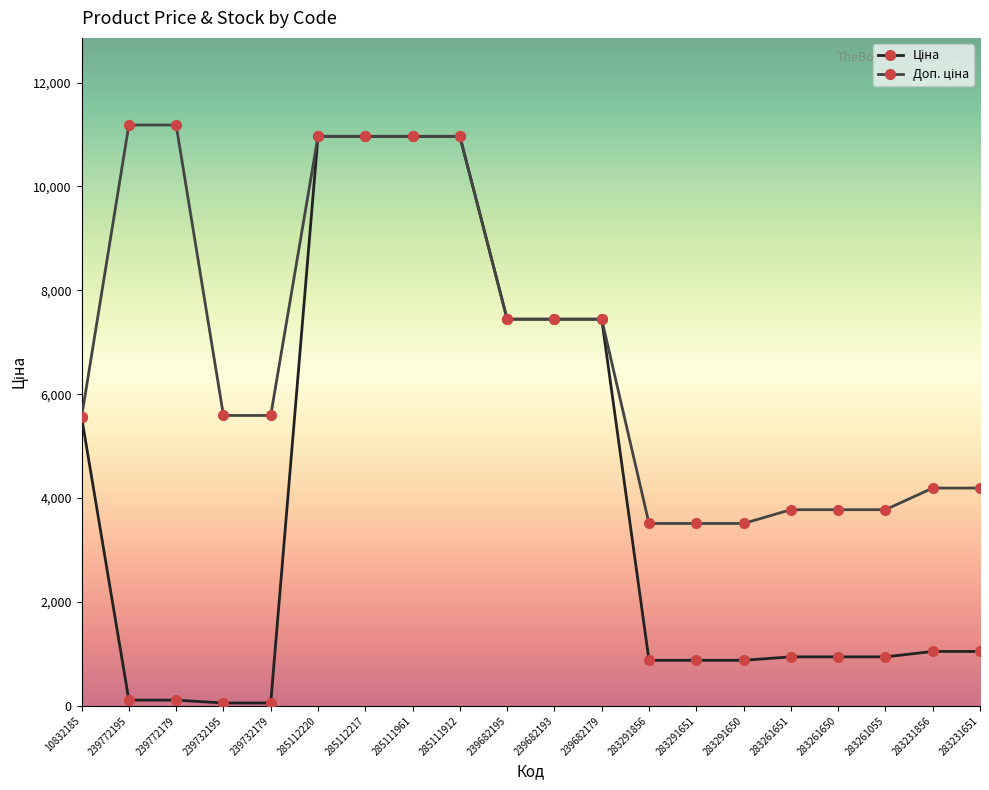

At how many categories does at least one series exceed 7661?

6